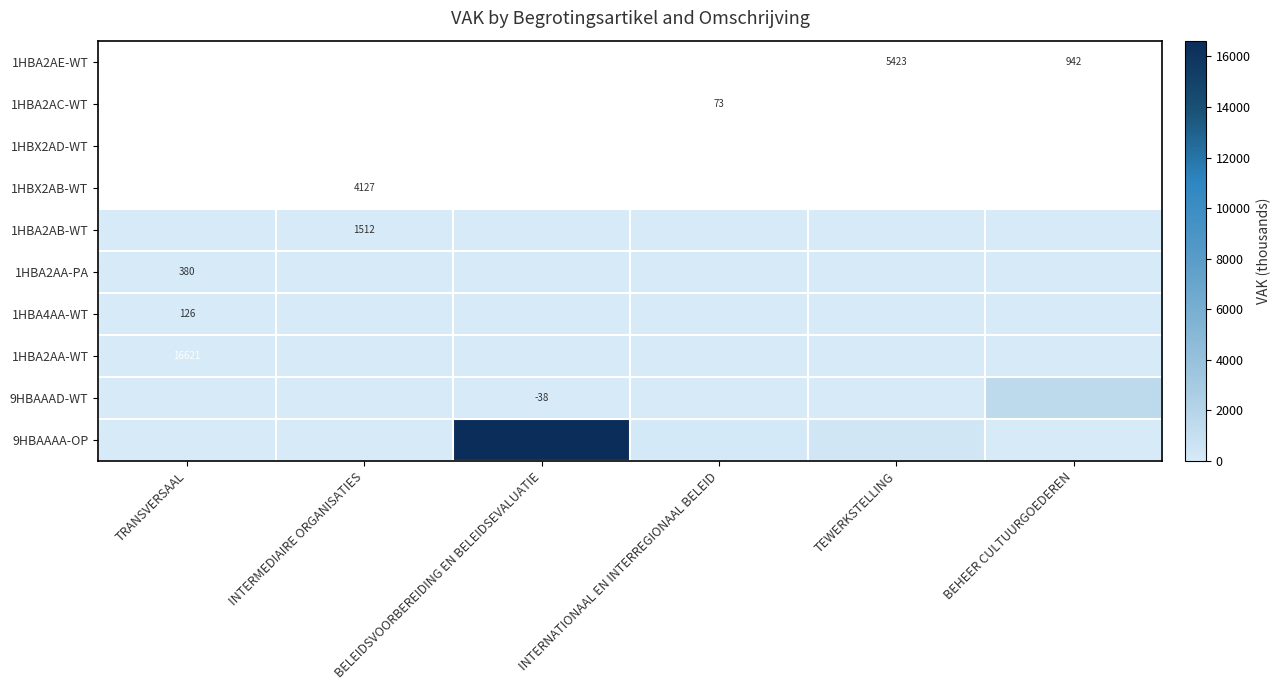

How many positive values does the 1HBA2AA-PA series have?

1